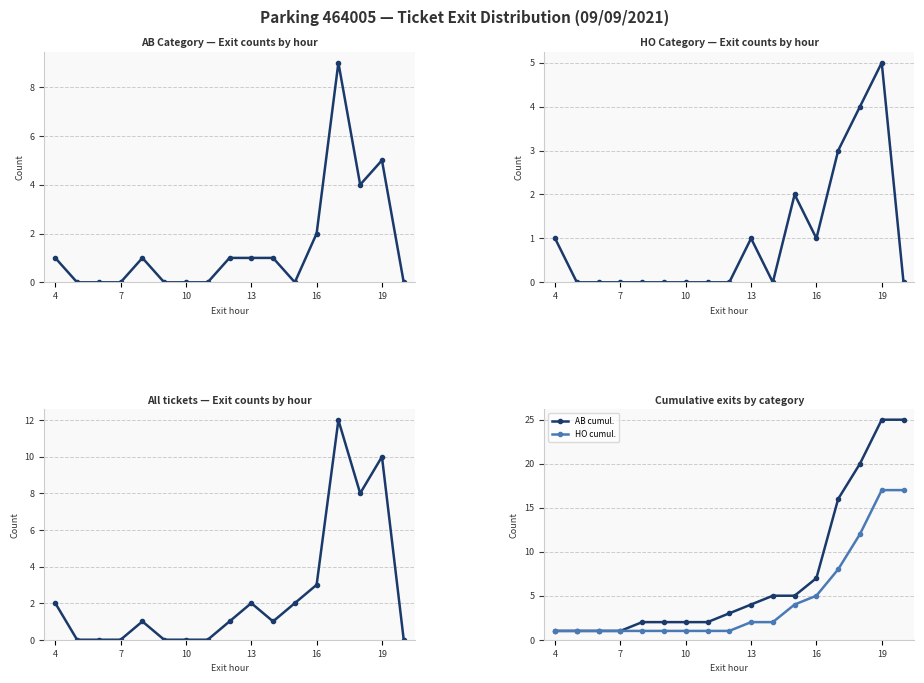

After their last crossing, which series has the higher values: AB or HO cumul.?

HO cumul.